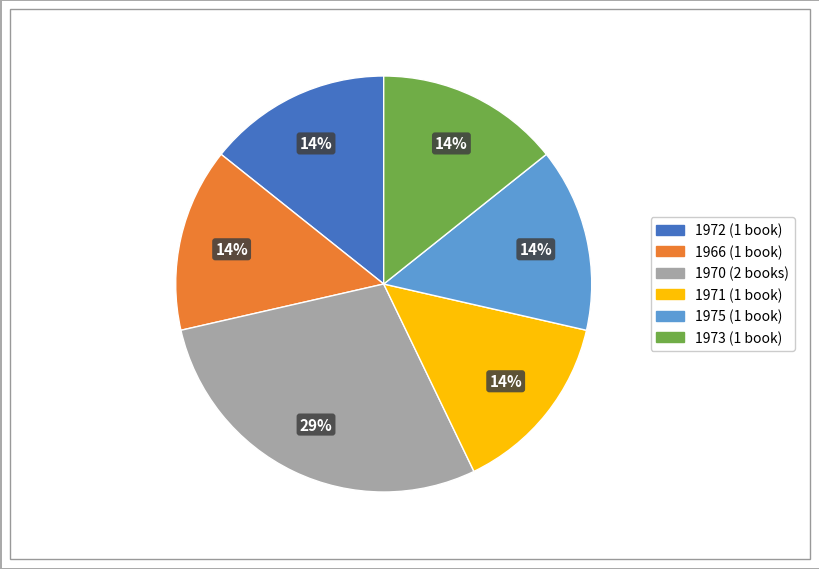

To the nearest percent, what is the average slice percentage?

17%